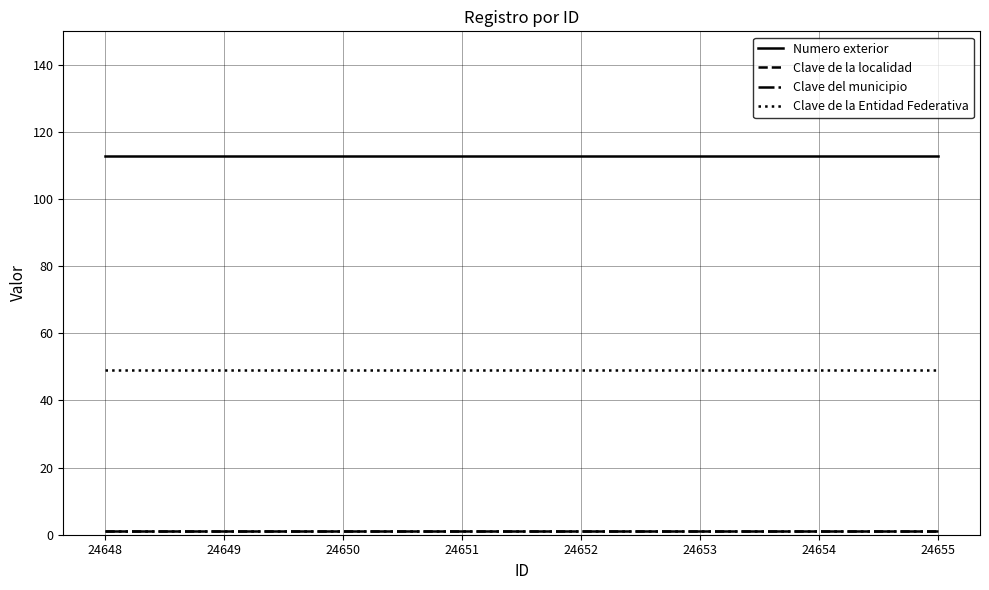

At how many categories does at least one series exceed 86?

8